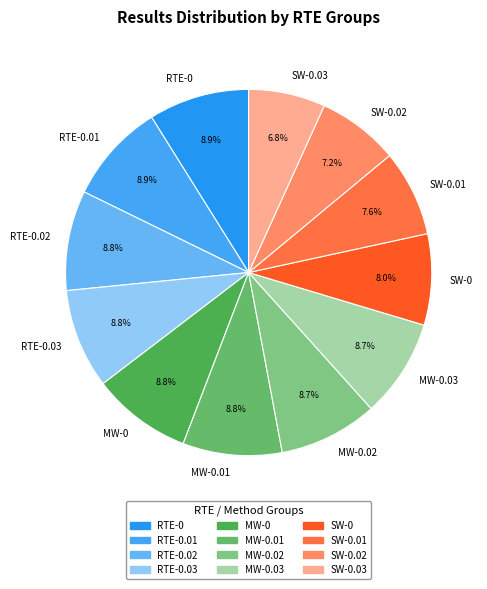

To the nearest percent, what portion does MW-0 represent?

9%